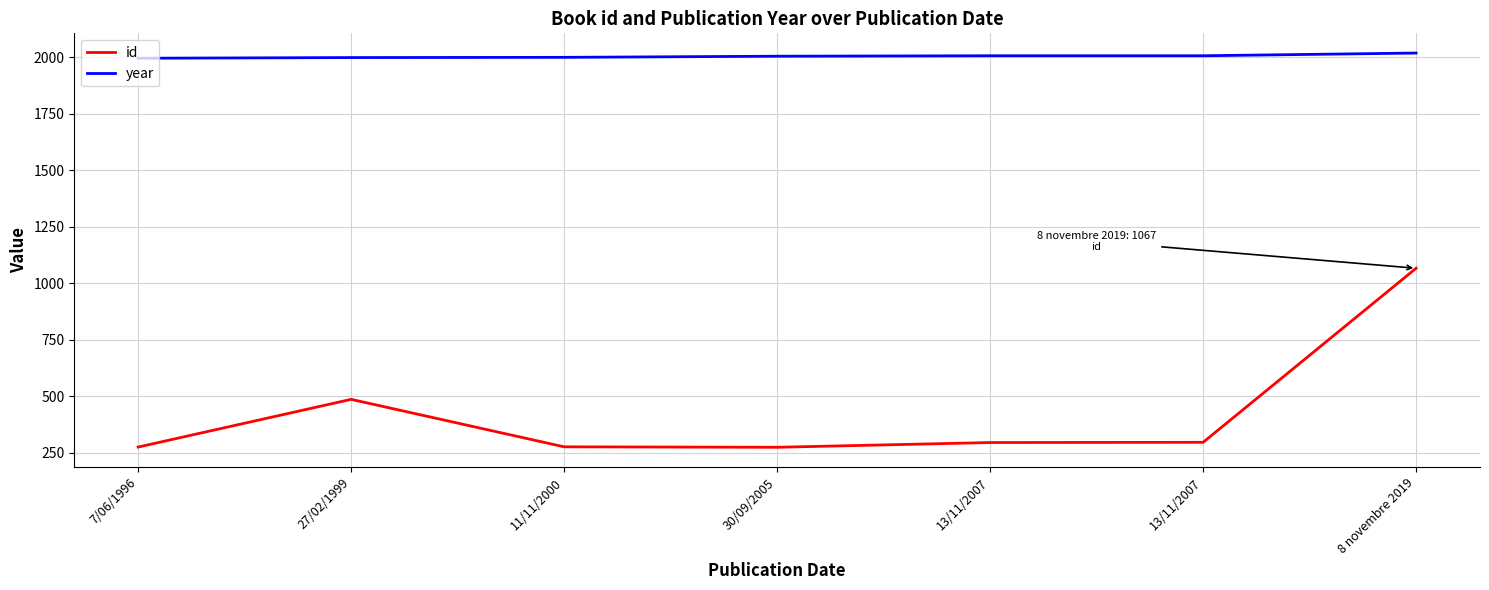

What is the difference between the id values at 8 novembre 2019 and 30/09/2005?

792